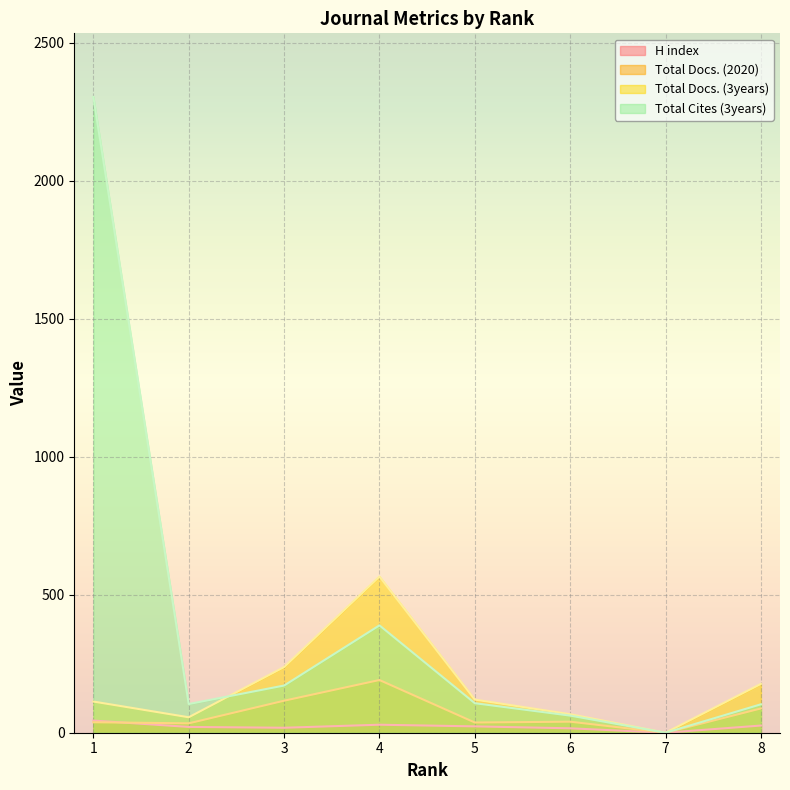

What is the spread (max minus min) of values at 1?

2266